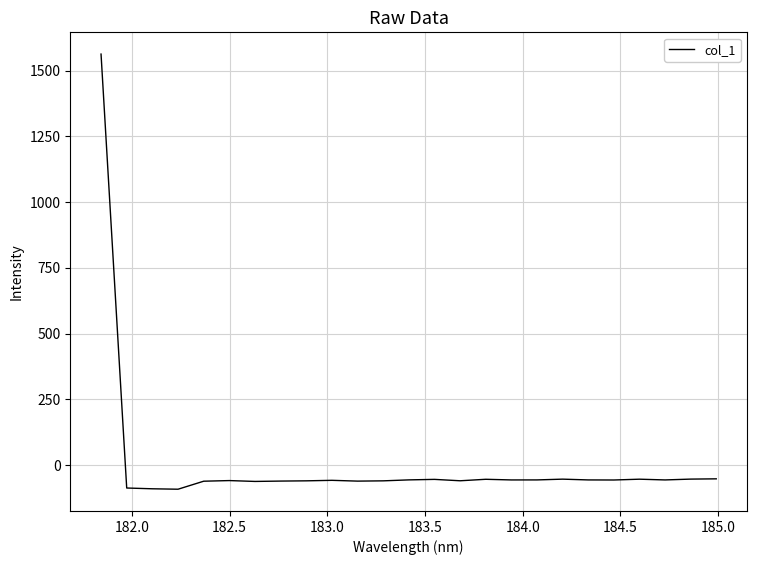

How many values are above zero?

1